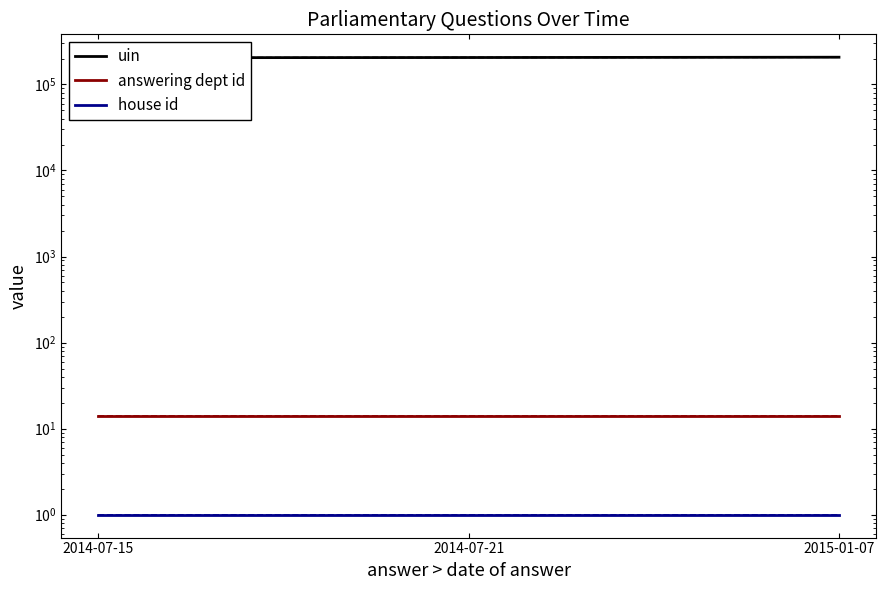

Which category has the lowest value in the house id series?

2014-07-15